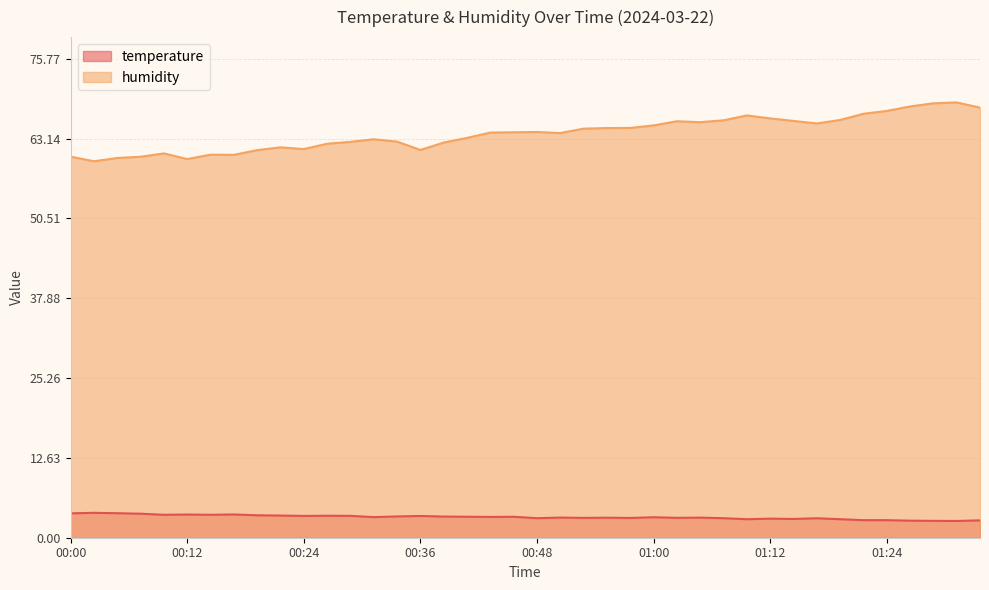

Does the chart have visible grid lines?

Yes